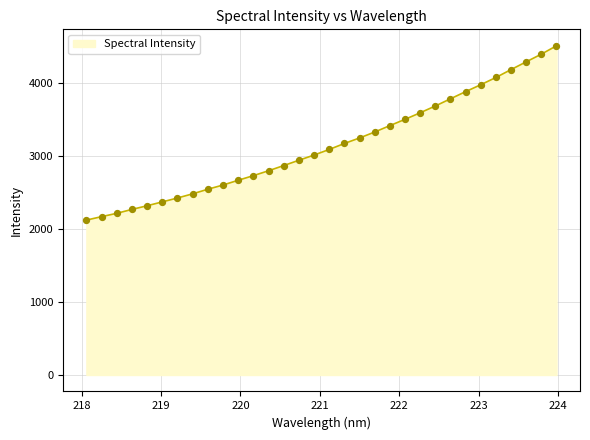

What is the greatest value displayed?

4515.5